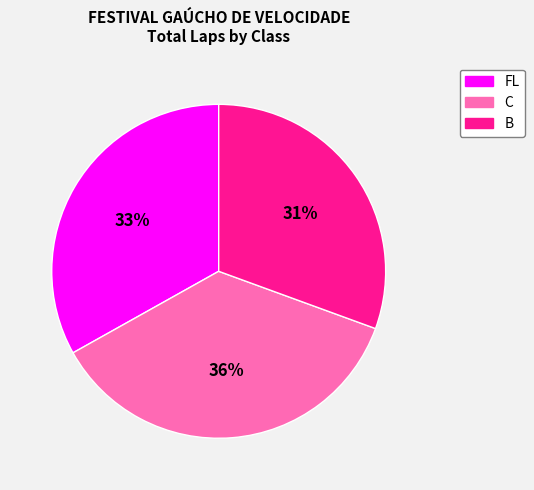

To the nearest percent, what is the average slice percentage?

33%